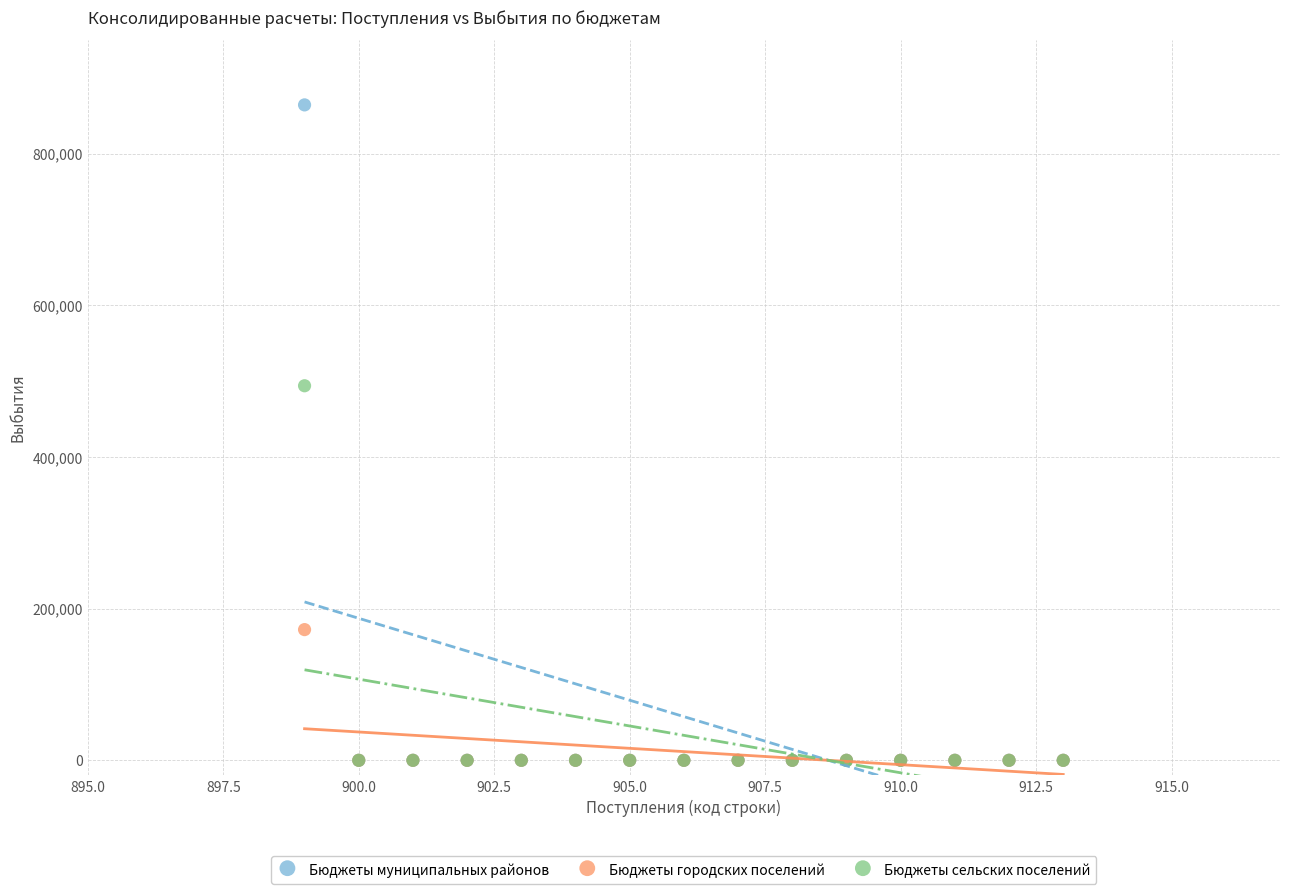

What are all the series names shown in the legend?

Бюджеты муниципальных районов, Бюджеты городских поселений, Бюджеты сельских поселений